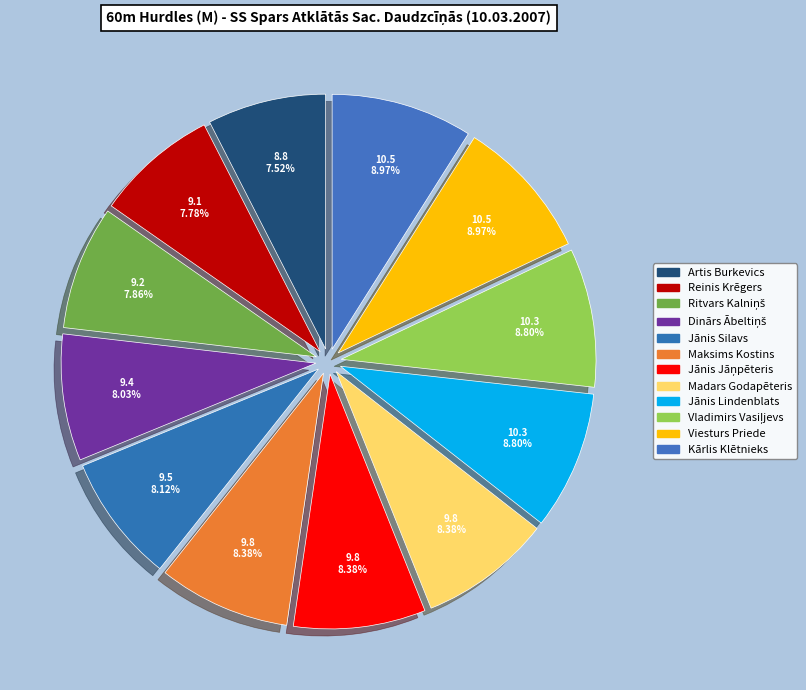

How many segments does this pie chart have?

12